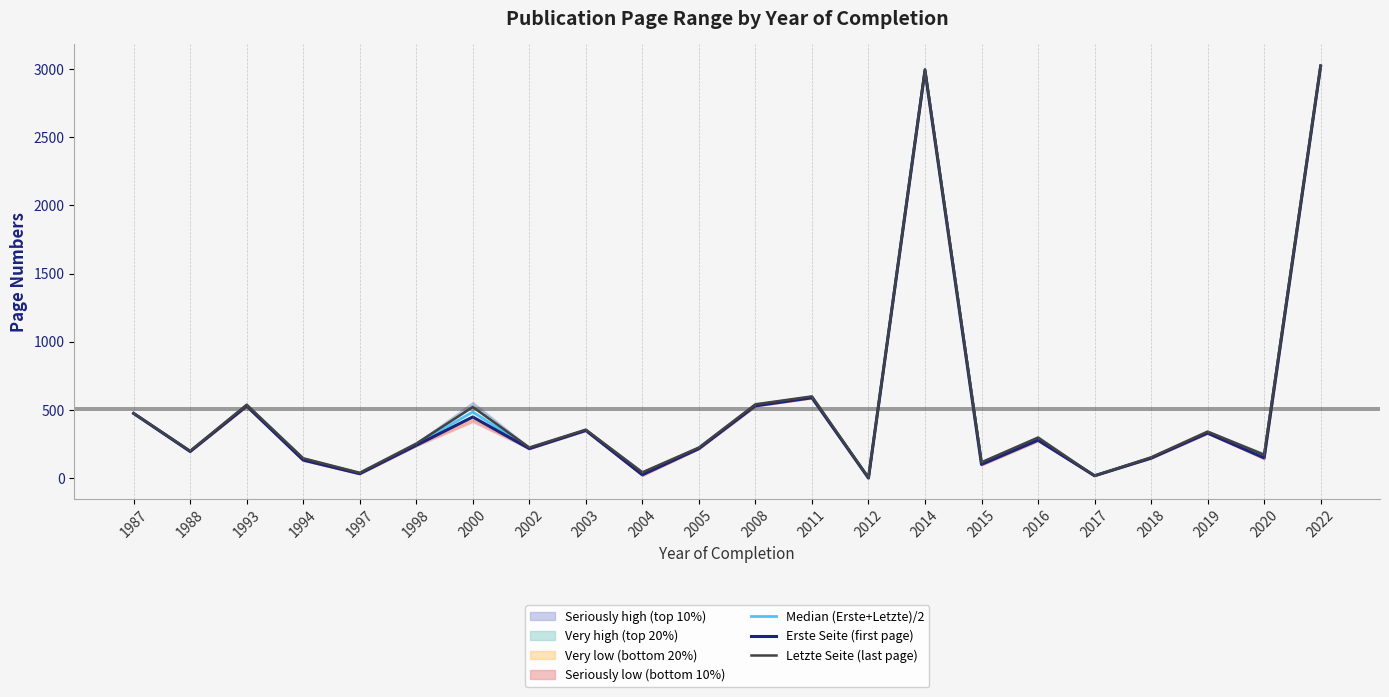

What is the total value across all series at 2019?

1009.5